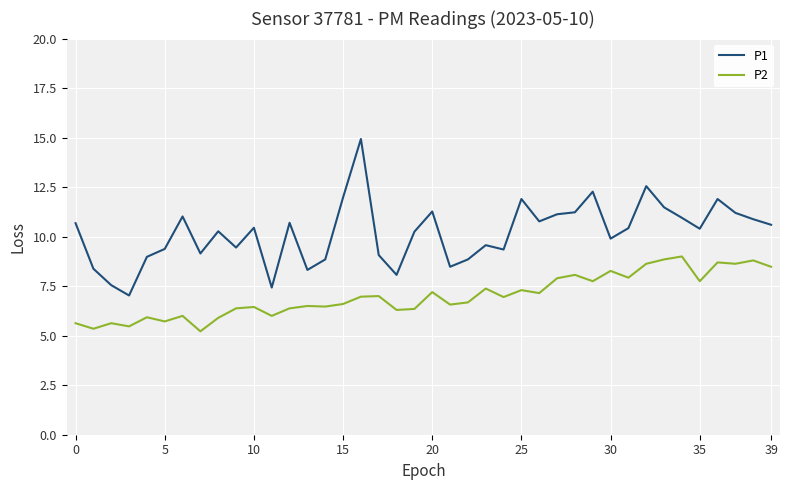

Is this an area chart (filled region under the line)?

No